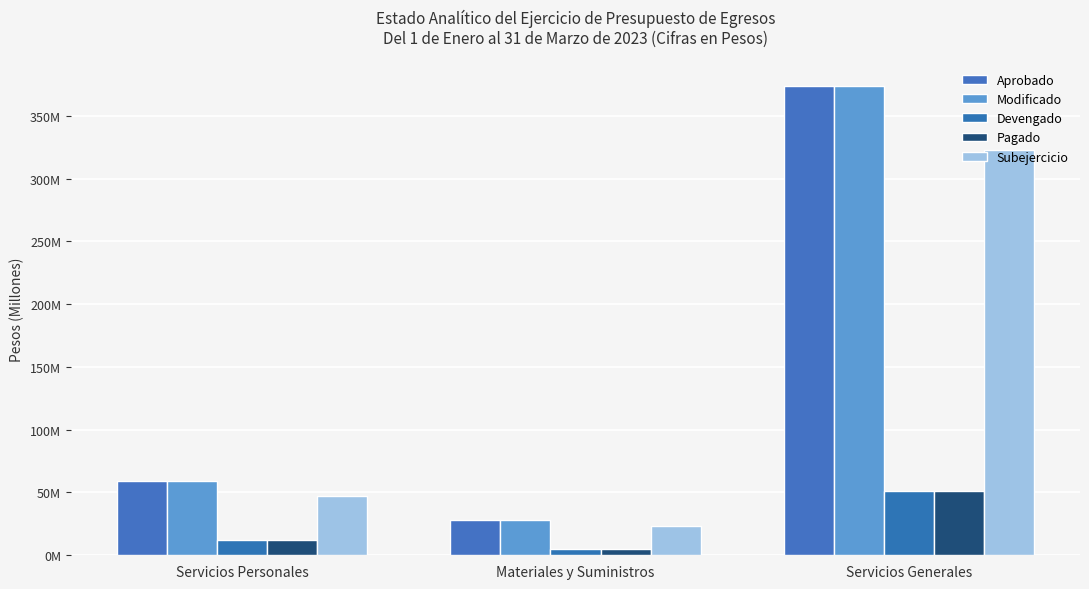

Are the bars horizontal?

No